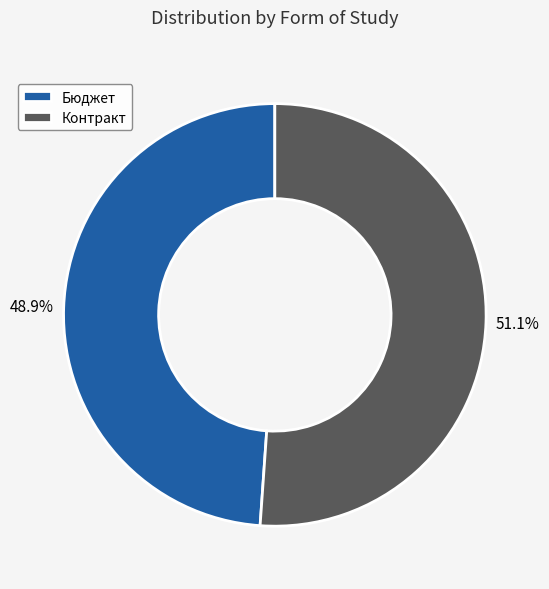

Which category has the biggest portion of the pie?

Контракт